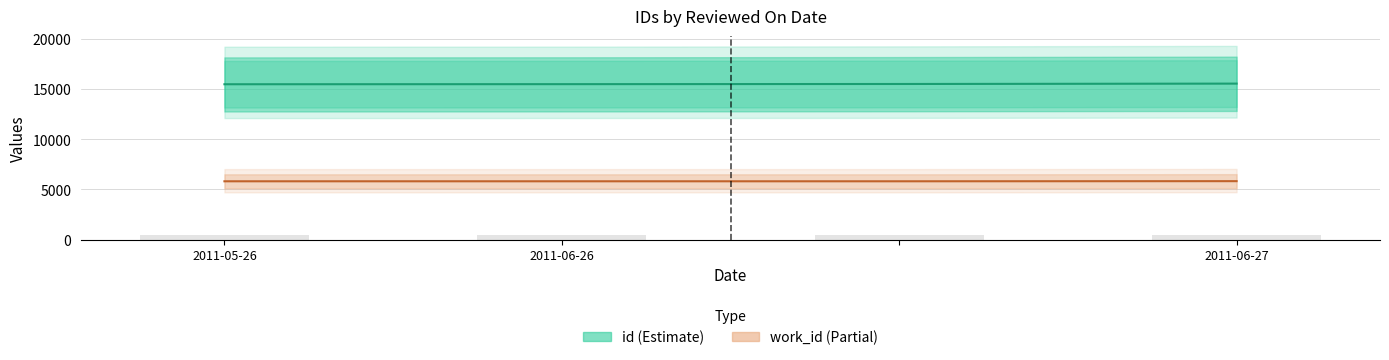

What is the total value across all series at 2011-06-26?

21324